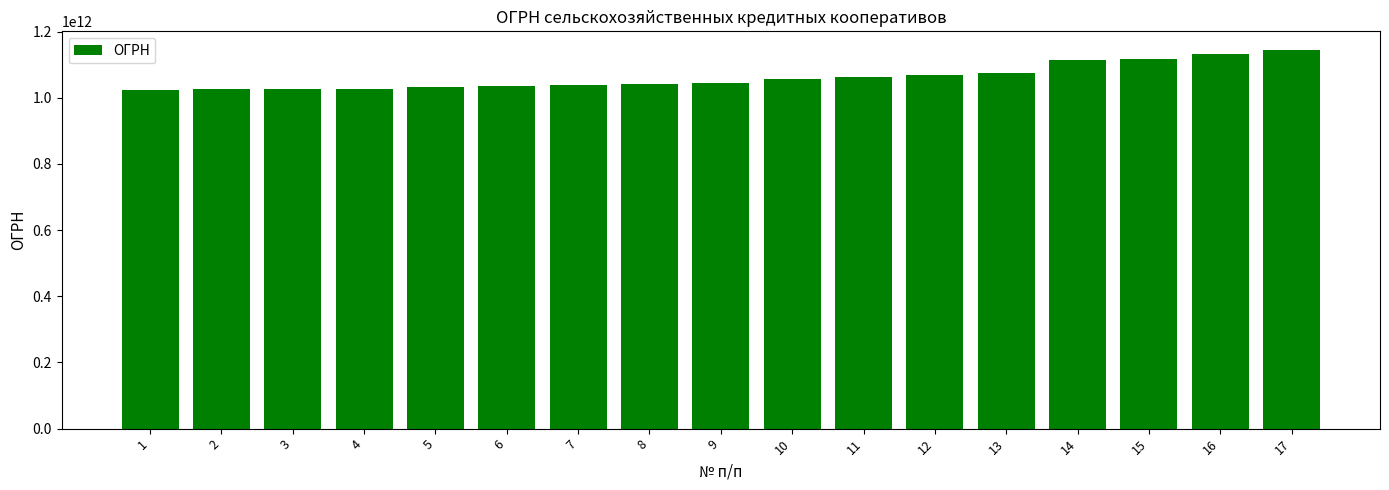

What is the sum of the values at 6 and 17?

2179886515331